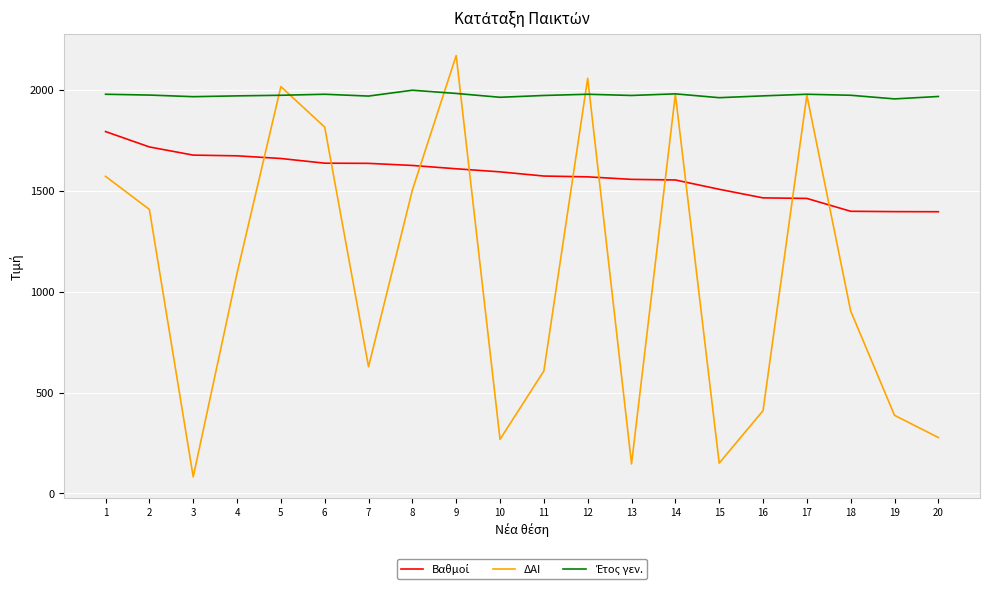

Is it true that ΔΑΙ equals 1979.0 at 14?

True